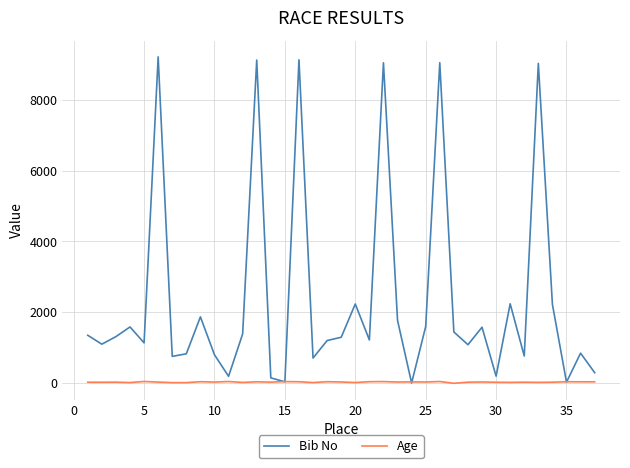

How many lines are shown in the chart?

2